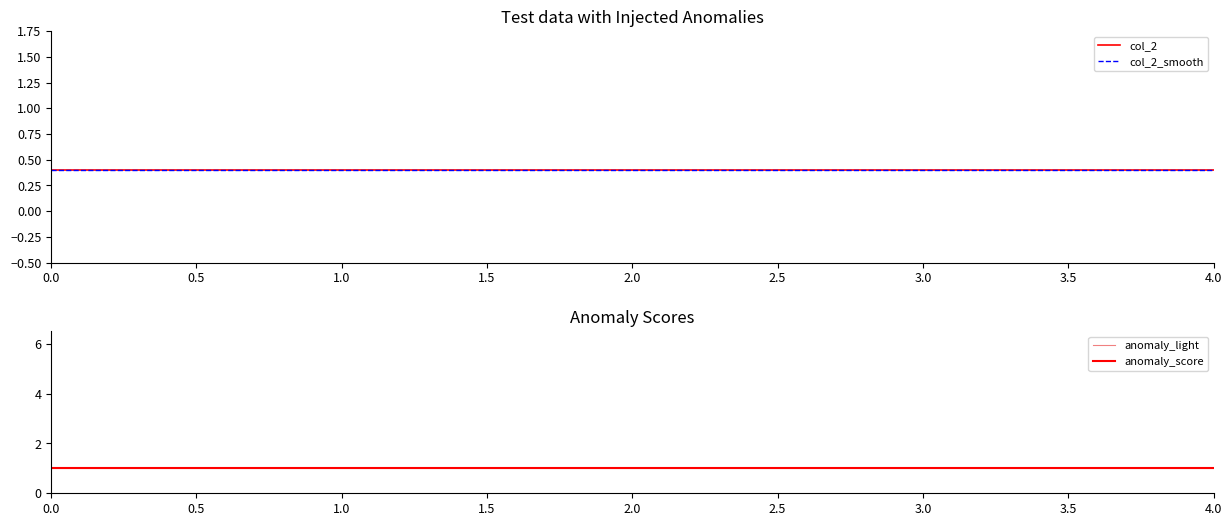

What position from the left is 0.0?

1